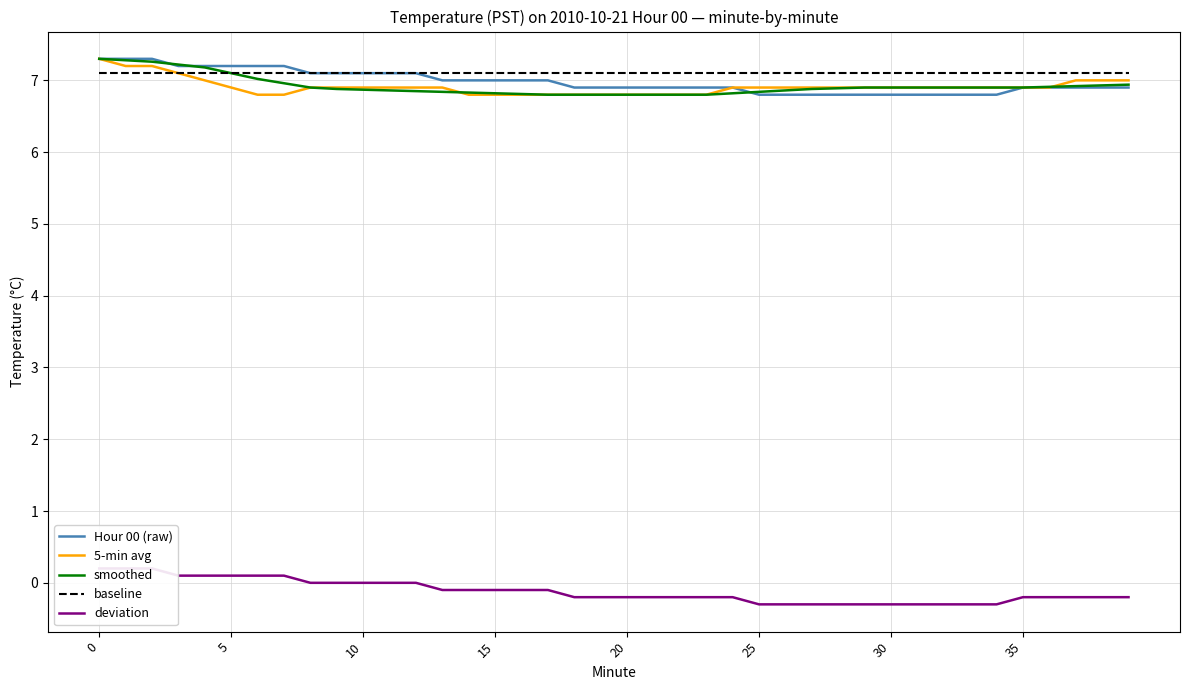

At how many categories does at least one series exceed 6?

40